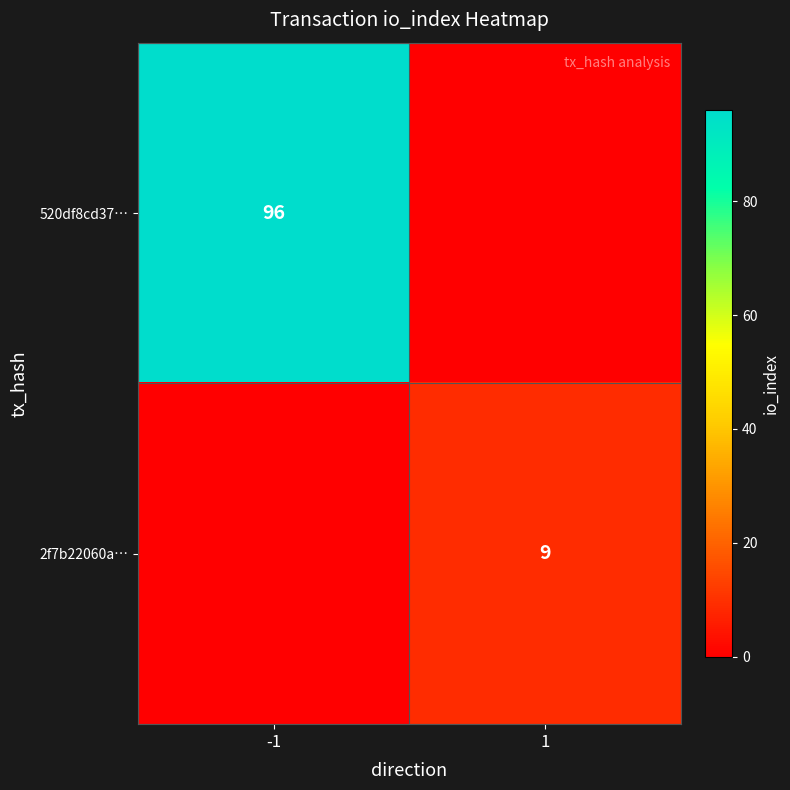

The value of 520df8cd37… at -1 is 96. True or false?

True